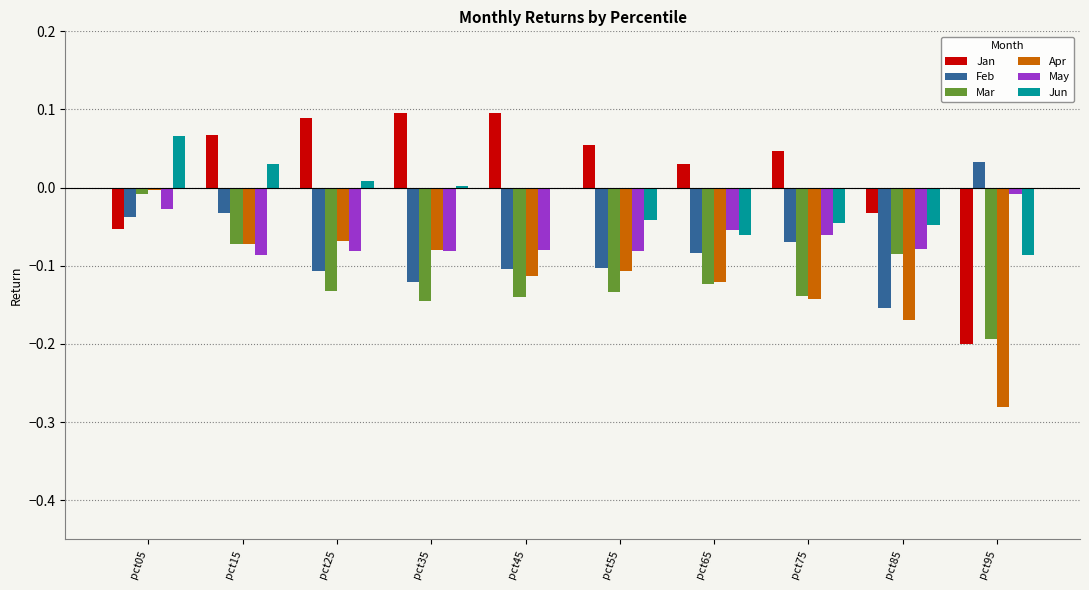

The Mar series shows -0.2 at pct95. True or false?

True